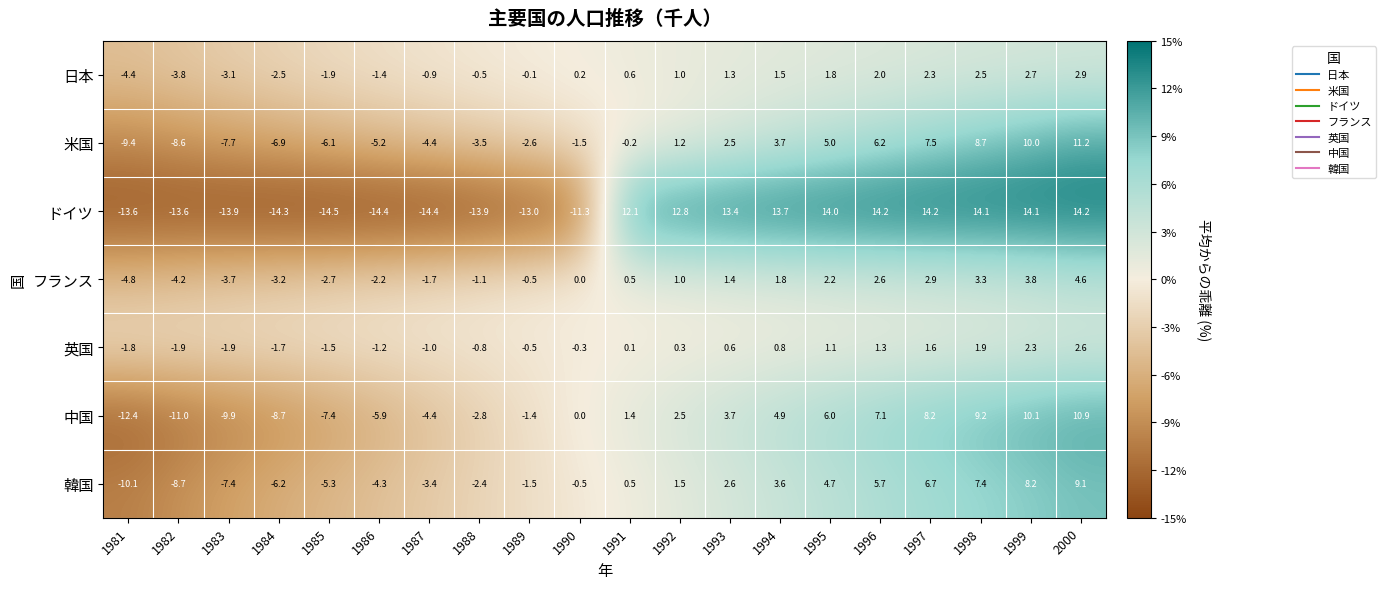

At which label does 日本 reach its peak?

2000